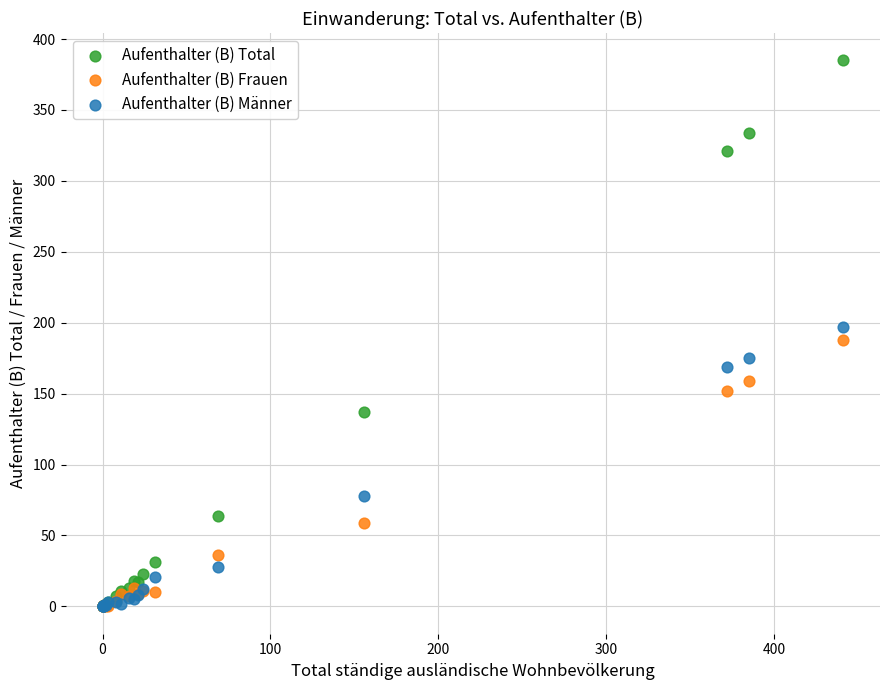

Which series reaches the maximum Y coordinate?

Aufenthalter (B) Total